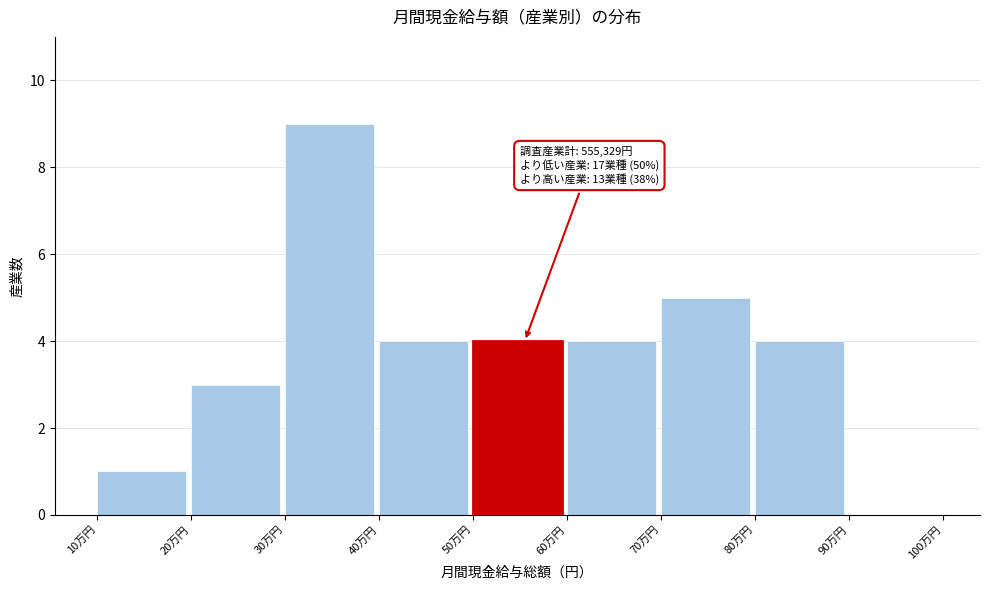

Reading left to right, list all the values displayed in this chart.

10万円=1	20万円=3	30万円=9	40万円=4	50万円=4	60万円=4	70万円=5	80万円=4	90万円=0